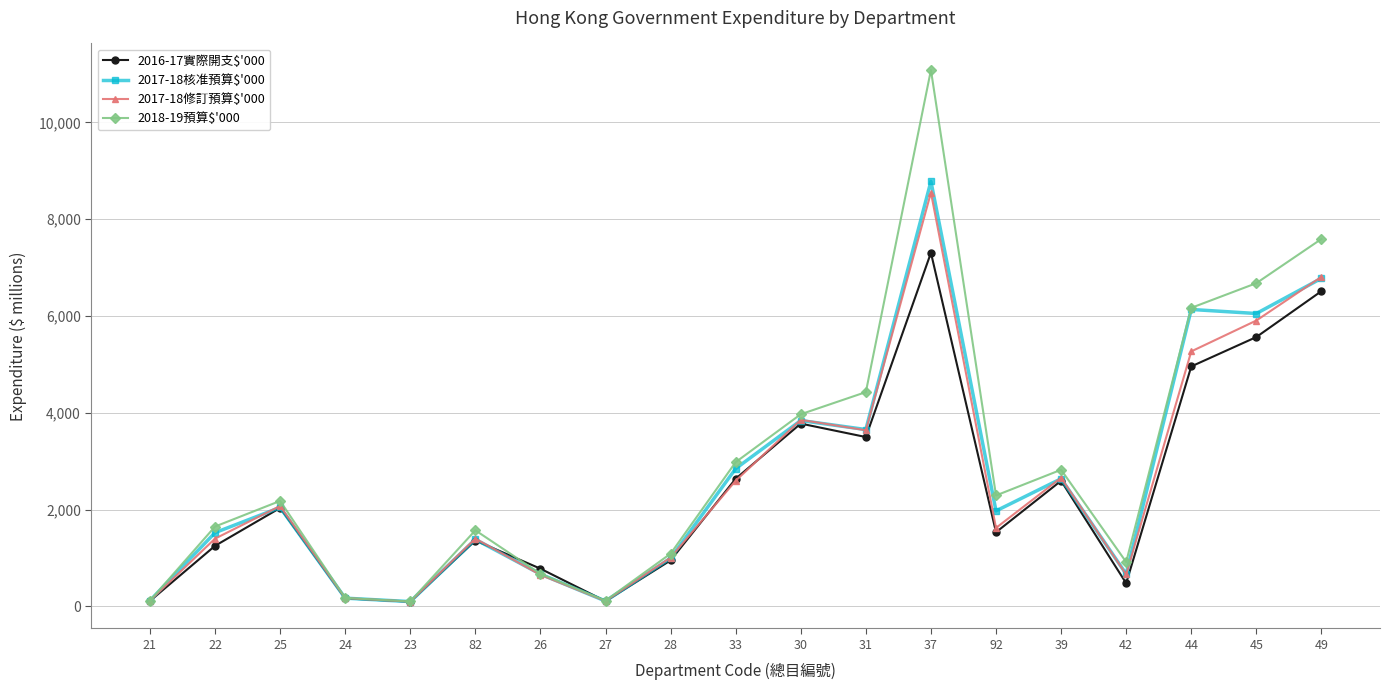

What is the sum of the 2017-18修訂預算$'000 values at 26 and 42?

1308.8